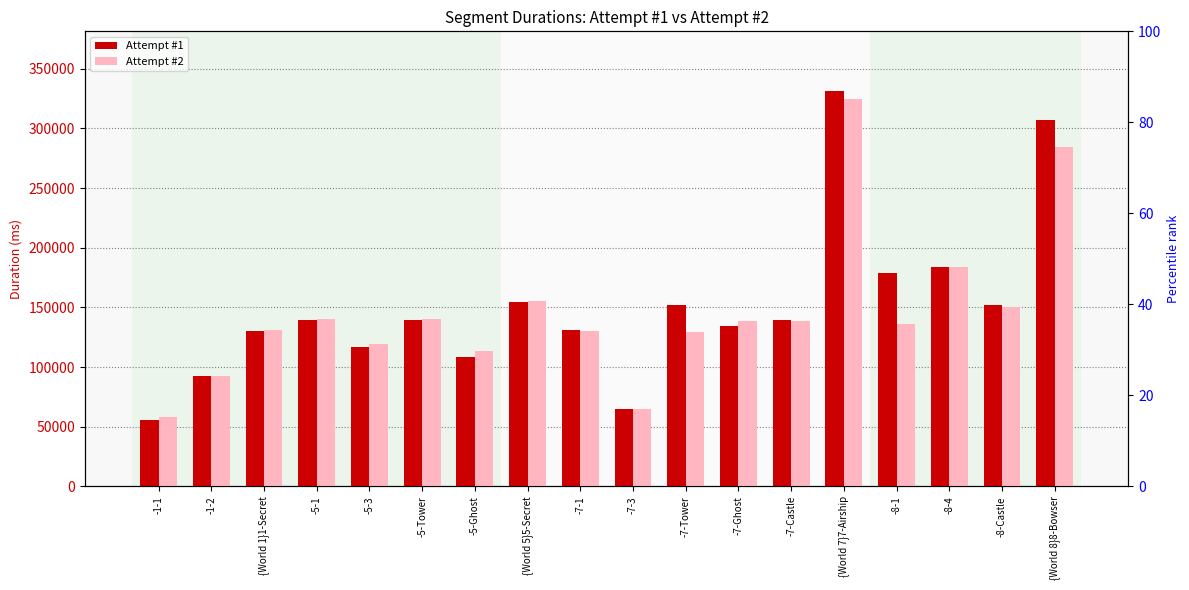

What is the difference between the maximum and minimum values in the Attempt #2 series?

267106